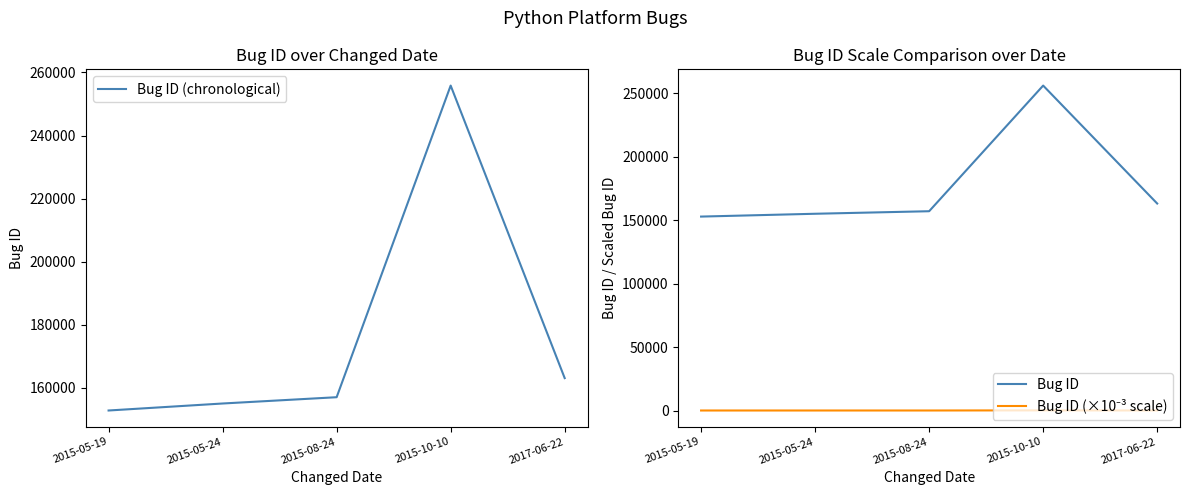

Where does the Bug ID series first go above 156970?

2015-10-10